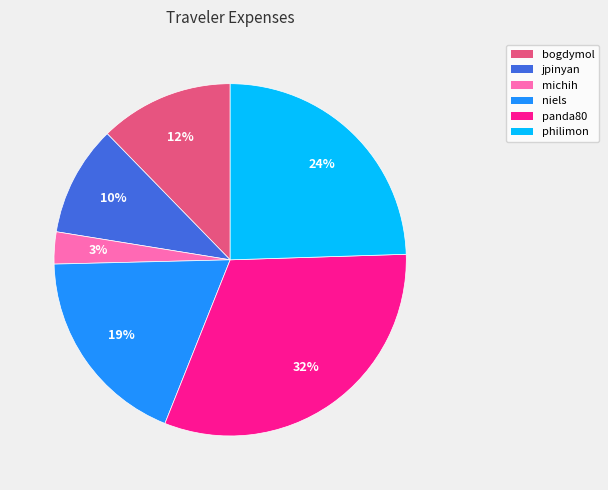

Approximately how many times larger is the value at philimon compared to panda80?

0.8